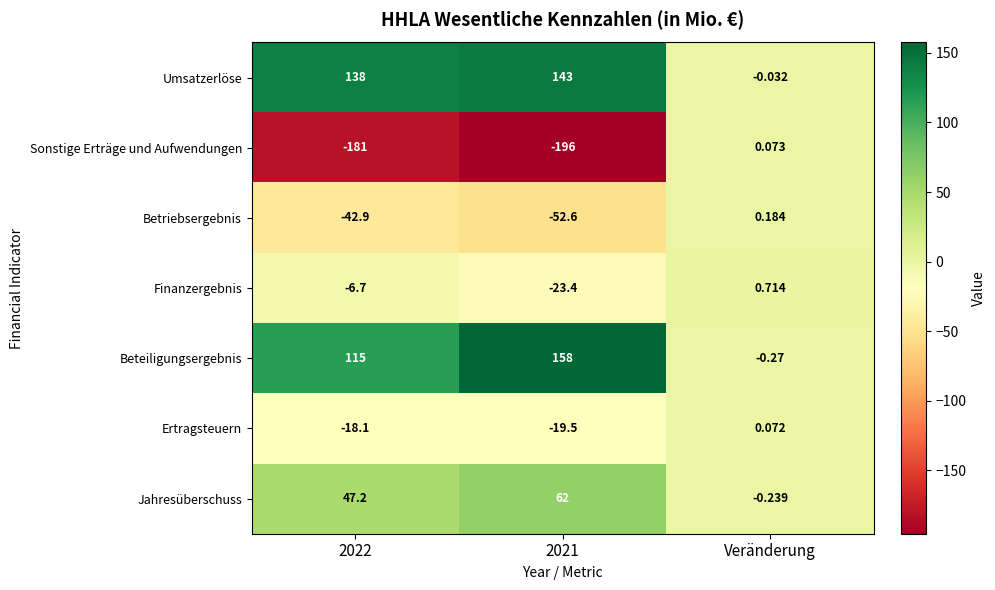

Which series changed the most between 2022 and Veränderung?

Sonstige Erträge und Aufwendungen